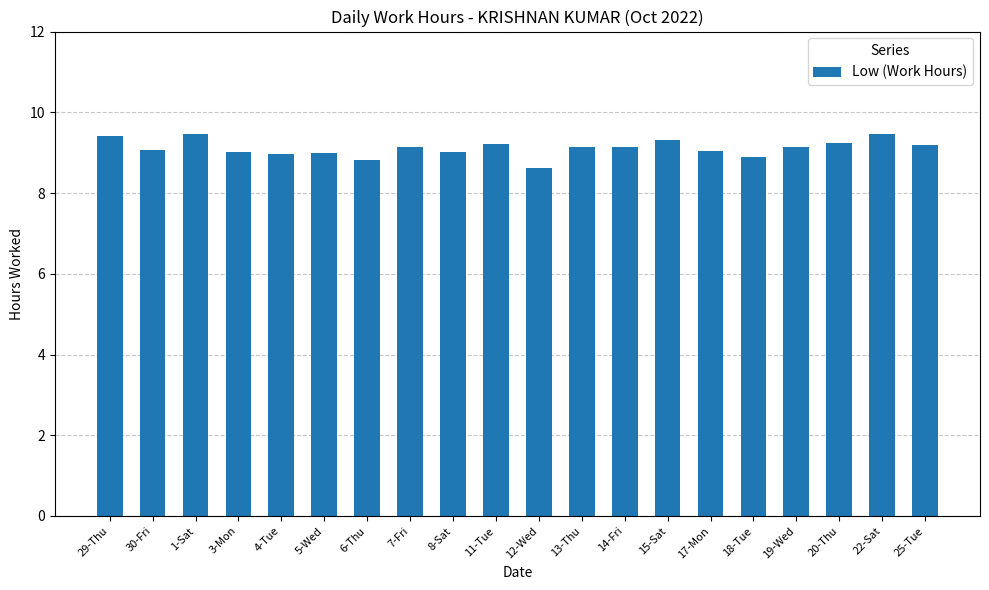

Which label corresponds to the smallest value in the chart?

12-Wed